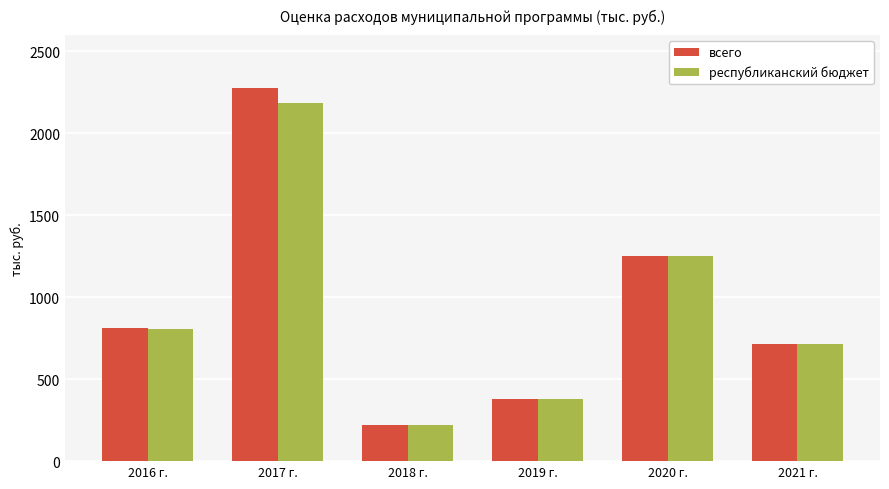

At which category is the sum across all series the highest?

2017 г.